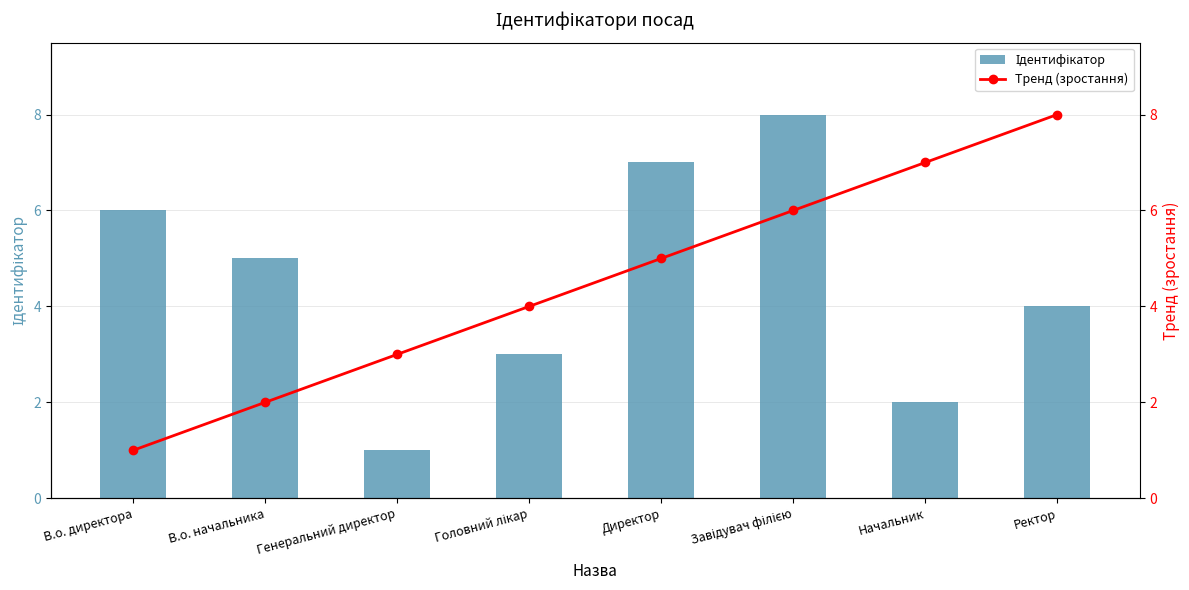

Which category has the lowest value in the Ідентифікатор series?

Генеральний директор